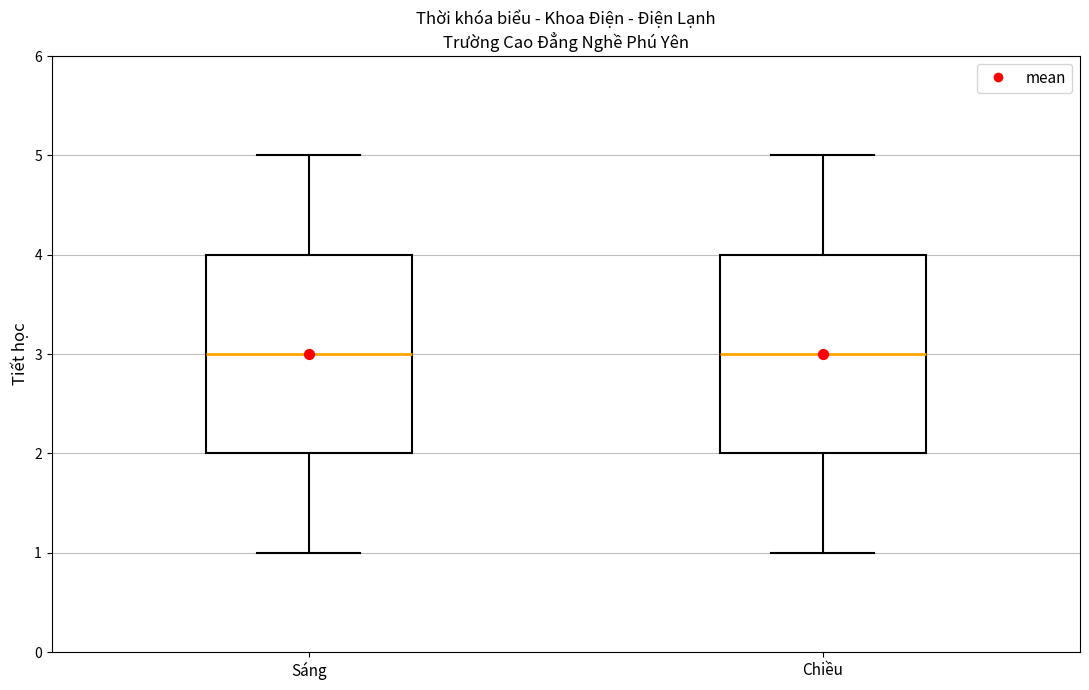

Reading left to right, read every box against the y-axis: the position of its median line, the range the box covers, and the ends of its whiskers. The values are not printed on the chart, so give them approximately, as read against the axis.

Sáng: median 3, box 2 to 4, whiskers 1 to 5
Chiều: median 3, box 2 to 4, whiskers 1 to 5